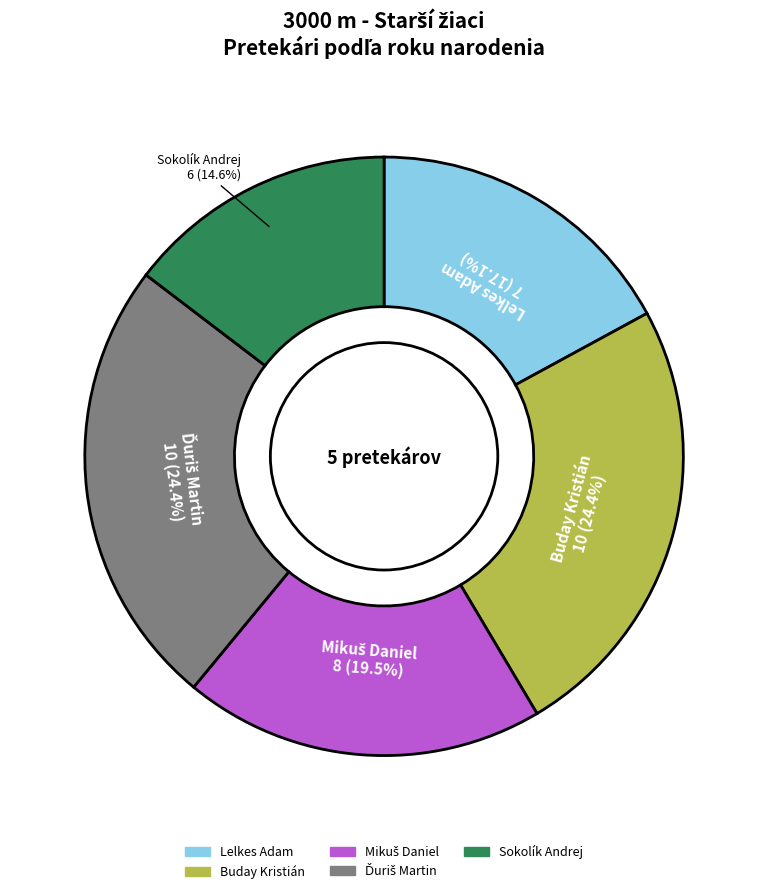

Approximately how many times larger is the value at Lelkes Adam compared to Sokolík Andrej?

1.2